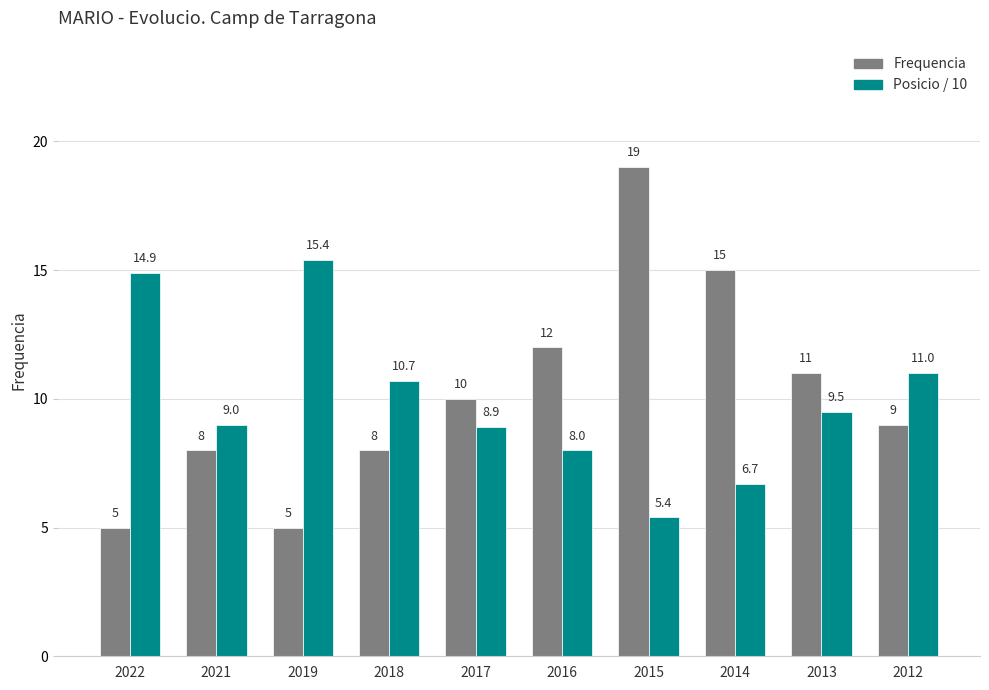

What value does the Frequencia series have at 2018?

8.0